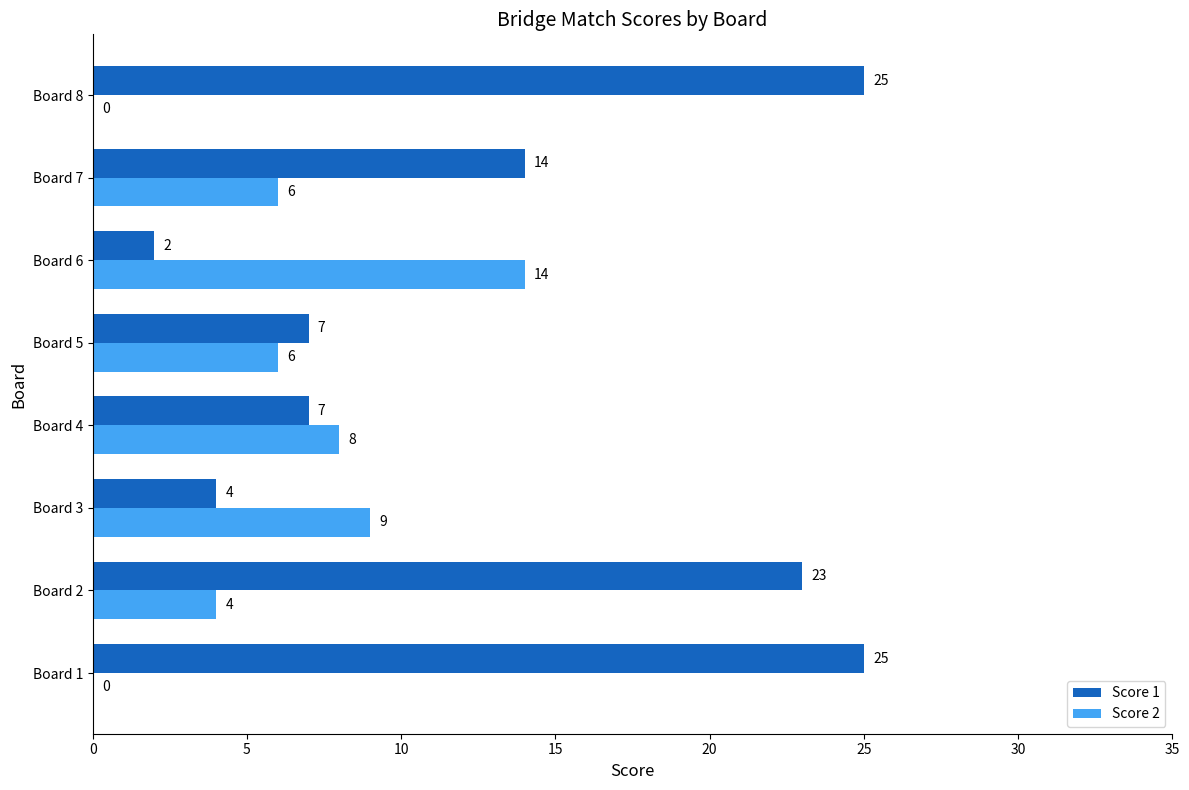

What is the average value of the Score 1 series?

13